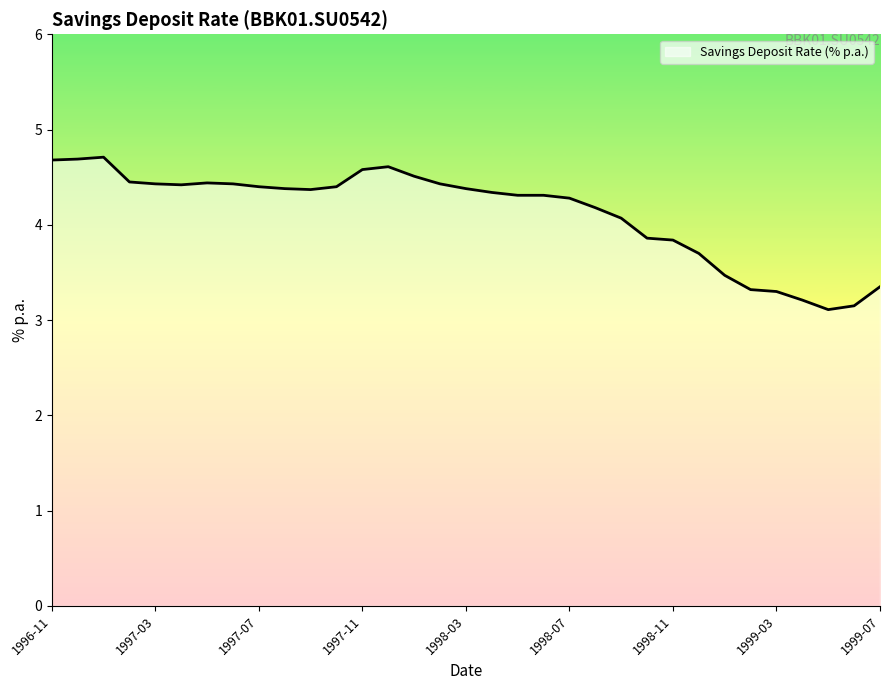

What is the difference between the maximum and minimum values?

1.6